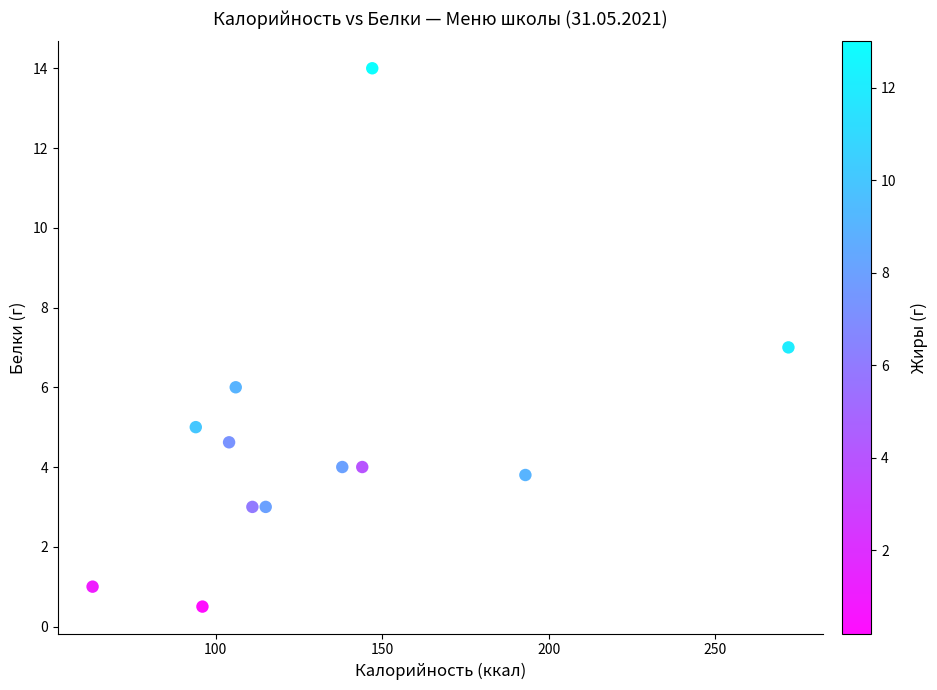

What is the range of Y values (max minus min)?

13.5